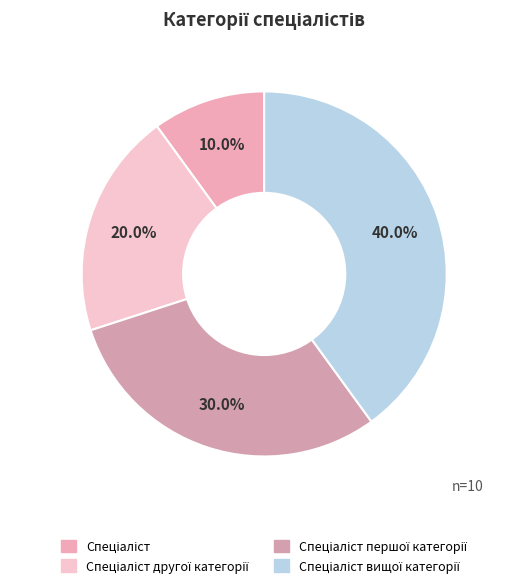

How many slices are in this pie chart?

4